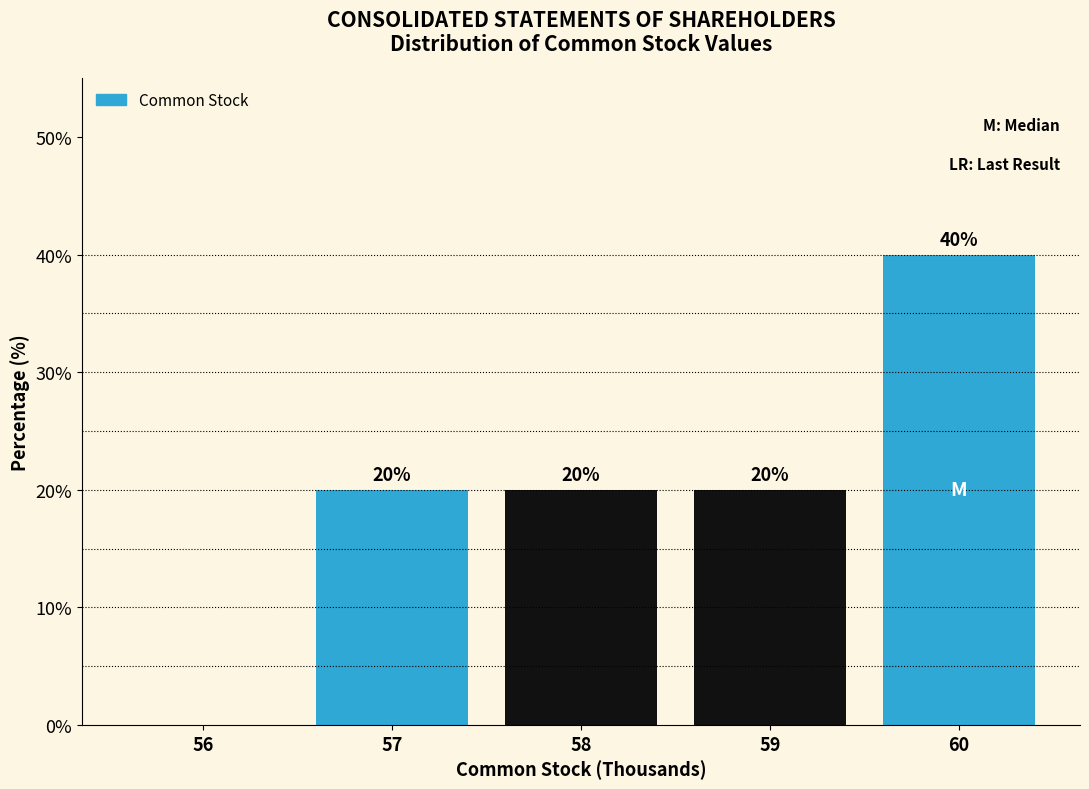

Reading left to right, what are all the values shown in this chart?

56=0	57=20	58=20	59=20	60=40